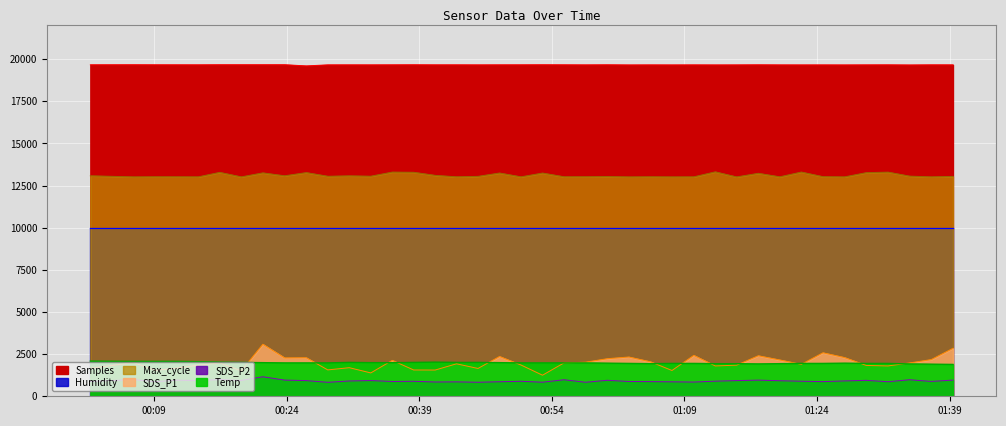

At which category is the sum across all series the highest?

2021/09/23 00:21:17